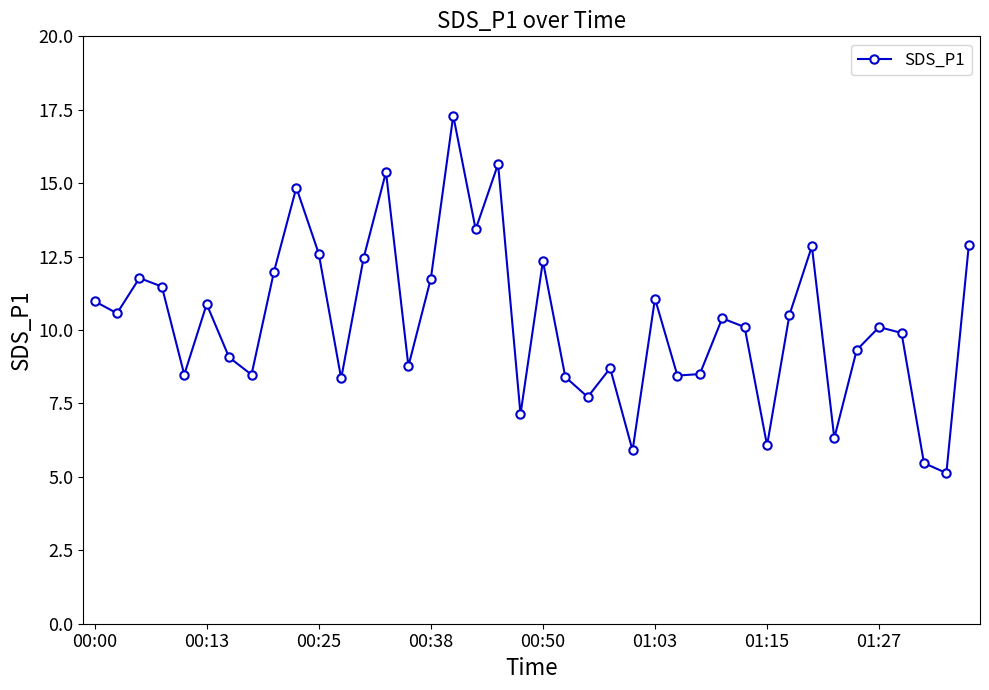

True or false: the data has more than 1 interior local peaks.

True